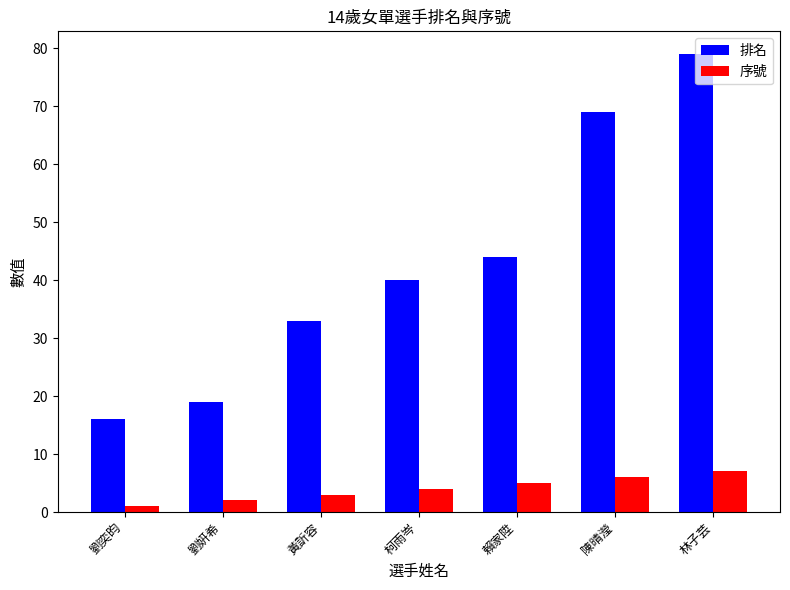

Is the value of 序號 at 黃訢容 greater than the value of 排名 at 劉奕昀?

No